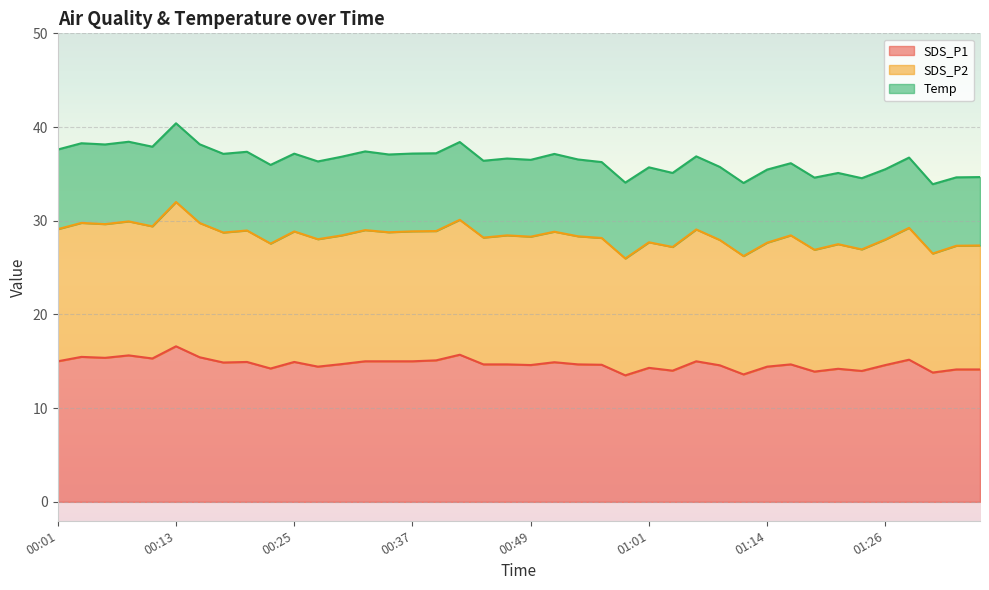

Between 00:40 and 00:05, which is larger?

00:05